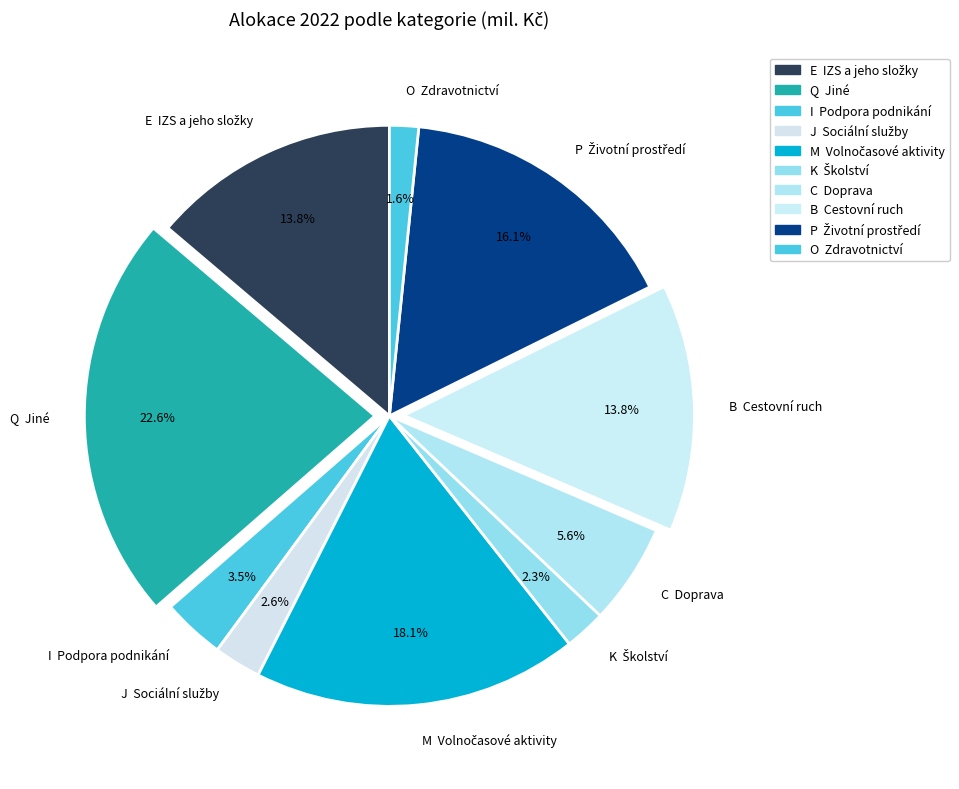

Is there a majority slice in this chart?

No